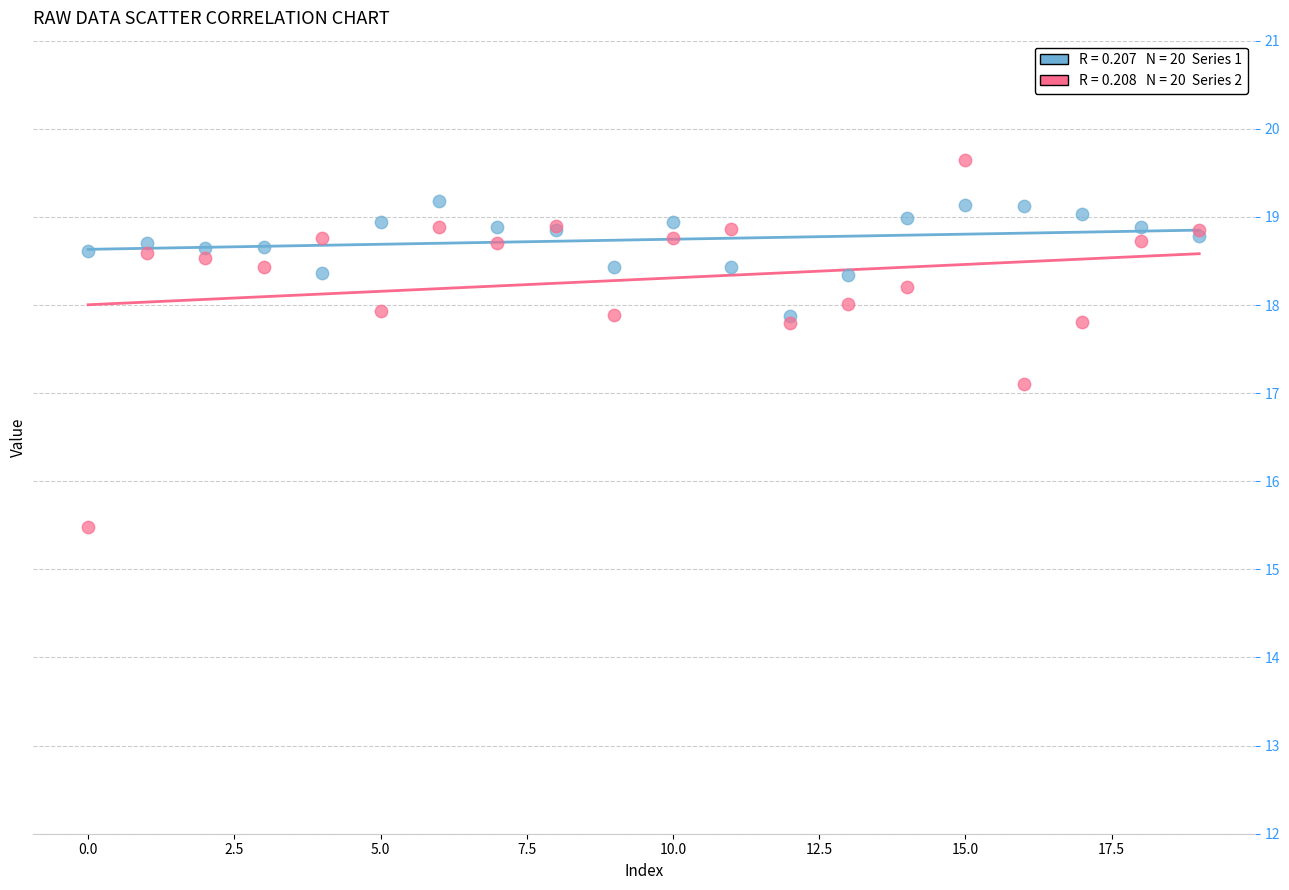

Across all series, what Y value is closest to 17?

17.1